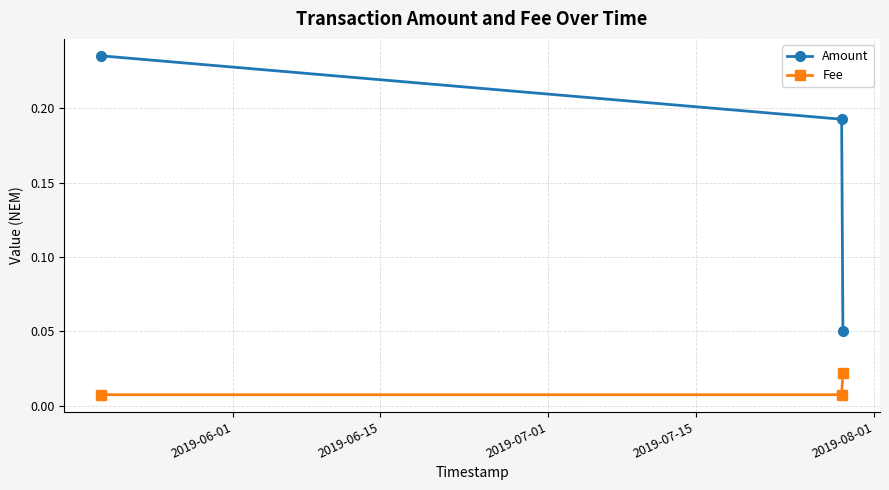

At how many categories does at least one series exceed 0?

3